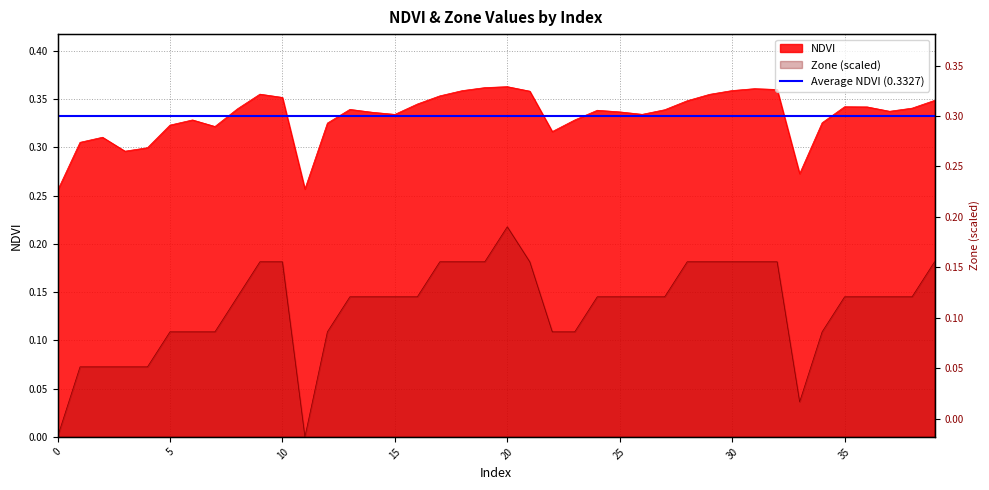

What is the sum of all NDVI values?

13.3